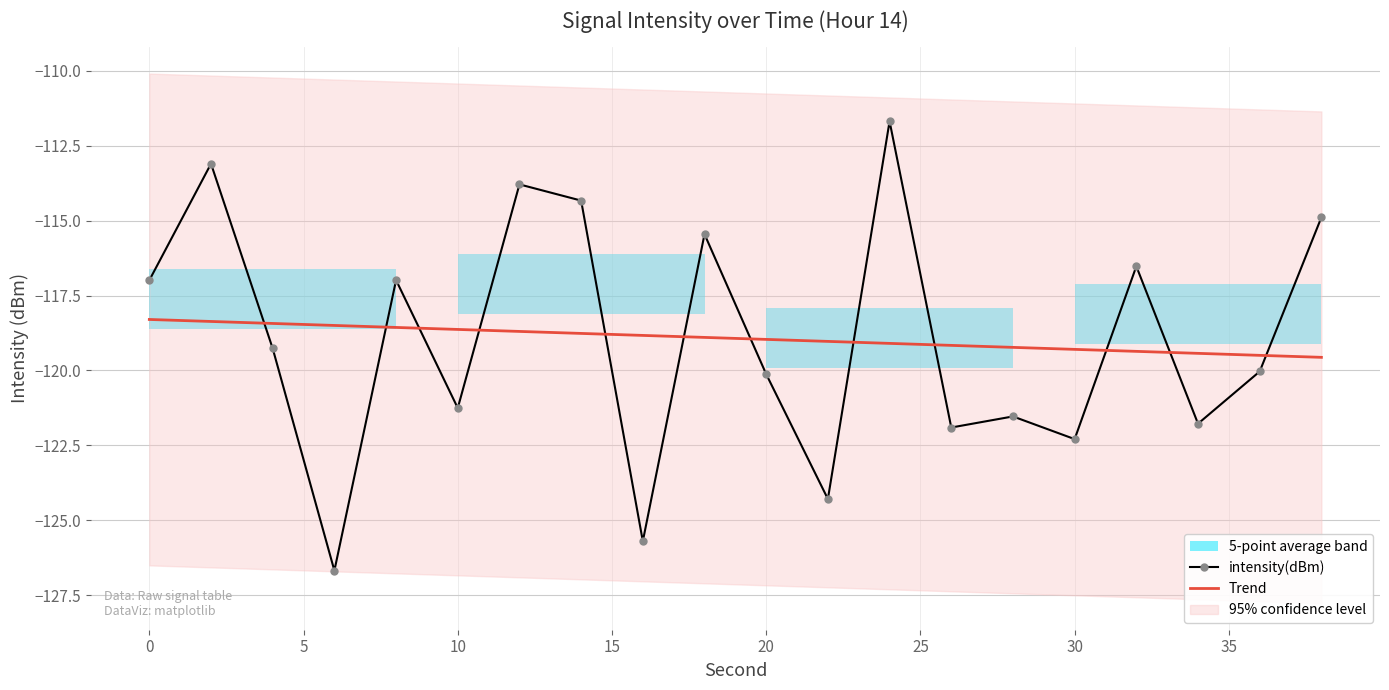

How many interior local valleys (lower than both neighbors) does the data have?

7